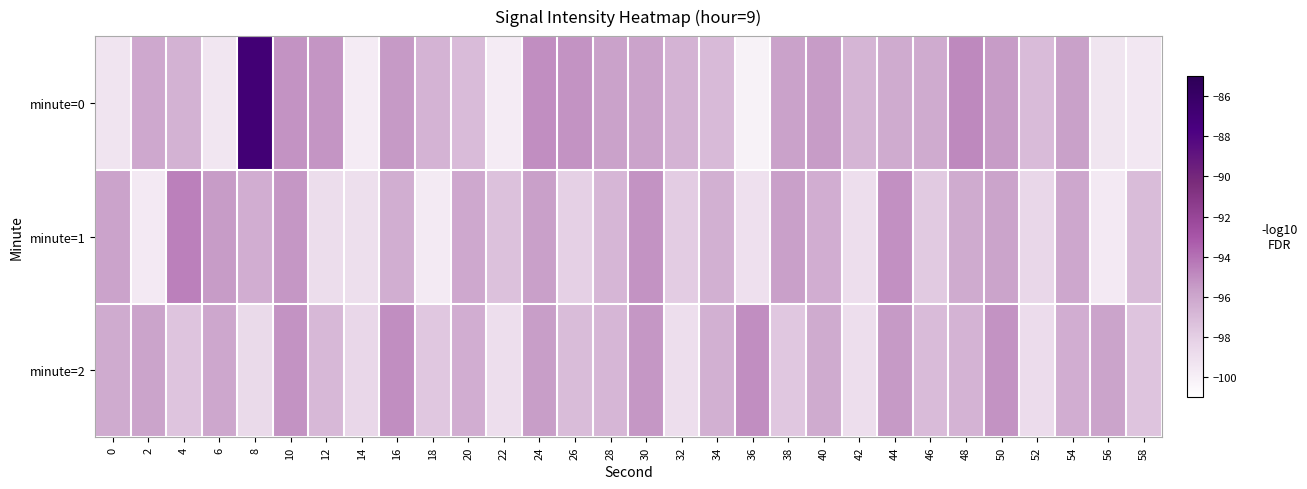

Reading right to left, list all the values displayed in this chart.

minute=0: 58=-99.4	56=-99.4	54=-95.7	52=-97.1	50=-95.5	48=-94.8	46=-96.2	44=-96.2	42=-96.7	40=-95.5	38=-95.8	36=-100.2	34=-96.9	32=-96.7	30=-95.8	28=-95.8	26=-95.2	24=-95.0	22=-99.7	20=-97.0	18=-96.7	16=-95.5	14=-99.7	12=-95.3	10=-95.2	8=-86.9	6=-99.4	4=-96.6	2=-96.1	0=-99.3
minute=1: 58=-97.1	56=-99.6	54=-96.0	52=-98.5	50=-95.9	48=-96.2	46=-97.8	44=-95.1	42=-98.9	40=-96.3	38=-95.7	36=-99.0	34=-96.5	32=-97.9	30=-95.2	28=-96.8	26=-98.1	24=-95.7	22=-97.3	20=-96.1	18=-99.6	16=-96.4	14=-99.0	12=-98.9	10=-95.4	8=-96.3	6=-95.5	4=-94.6	2=-99.6	0=-95.9
minute=2: 58=-97.5	56=-95.9	54=-96.4	52=-98.8	50=-95.2	48=-96.7	46=-97.0	44=-95.5	42=-98.9	40=-96.2	38=-97.7	36=-95.0	34=-96.5	32=-98.9	30=-95.3	28=-96.8	26=-97.1	24=-95.6	22=-98.9	20=-96.3	18=-97.7	16=-95.0	14=-98.5	12=-96.9	10=-95.2	8=-98.7	6=-96.0	4=-97.5	2=-95.9	0=-96.2